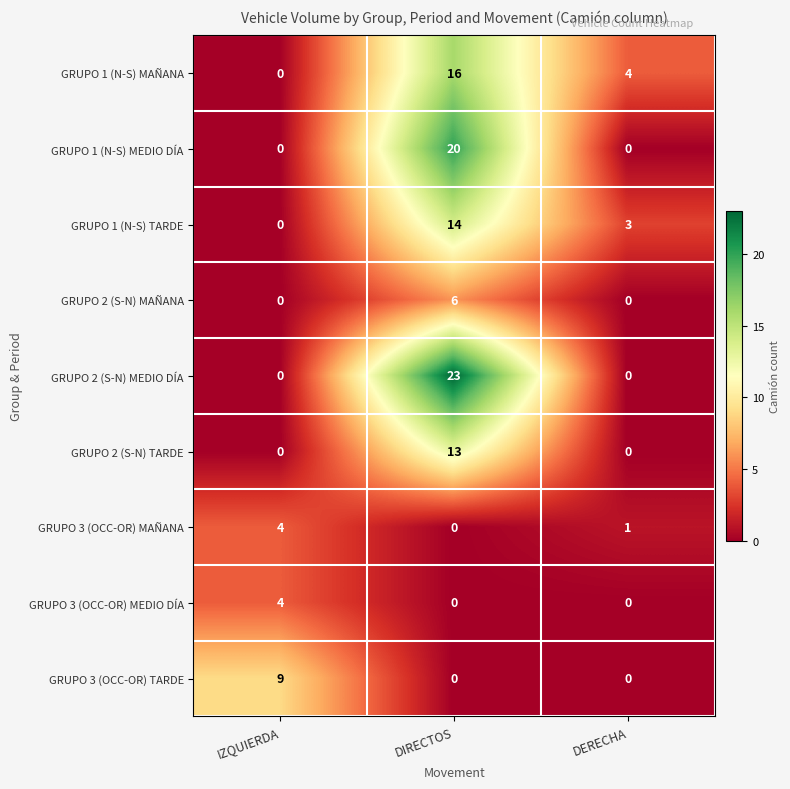

The GRUPO 1 (N-S) MEDIO DÍA series shows 20 at DIRECTOS. True or false?

True